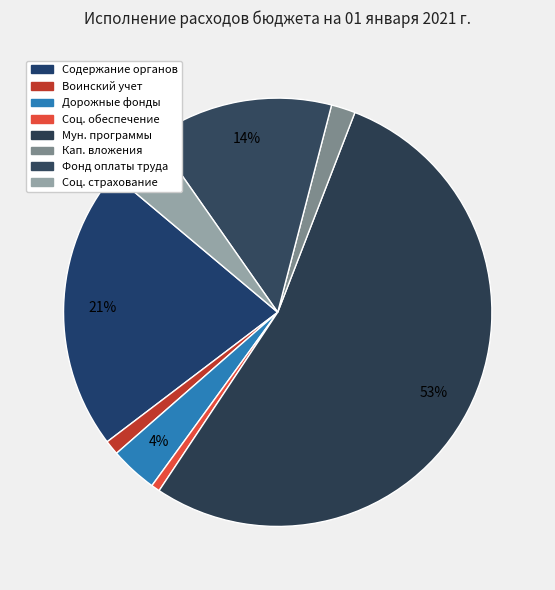

How many slices are in this pie chart?

8